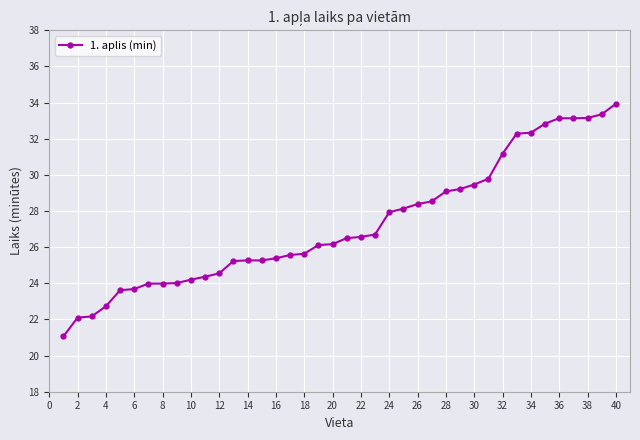

What is the greatest value displayed?

33.9